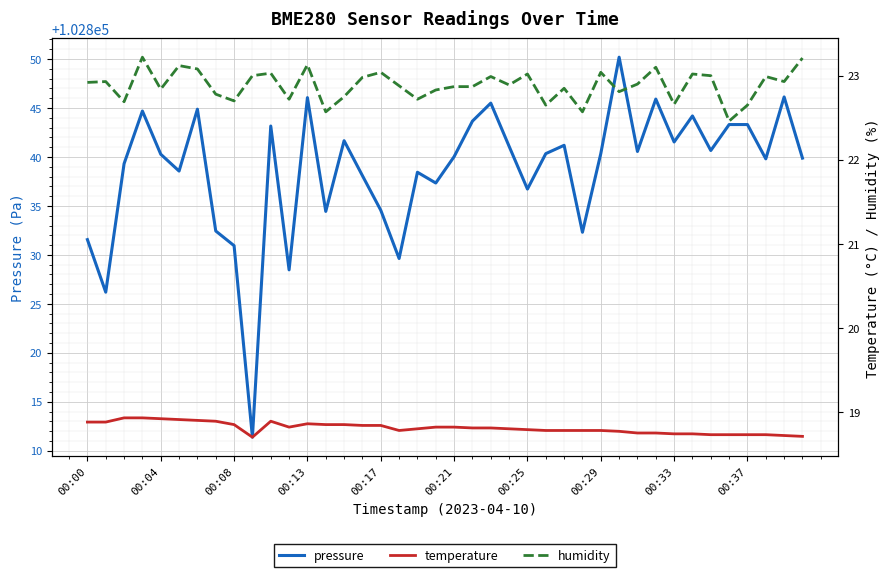

What is the total value across all series at 26?

102882.8